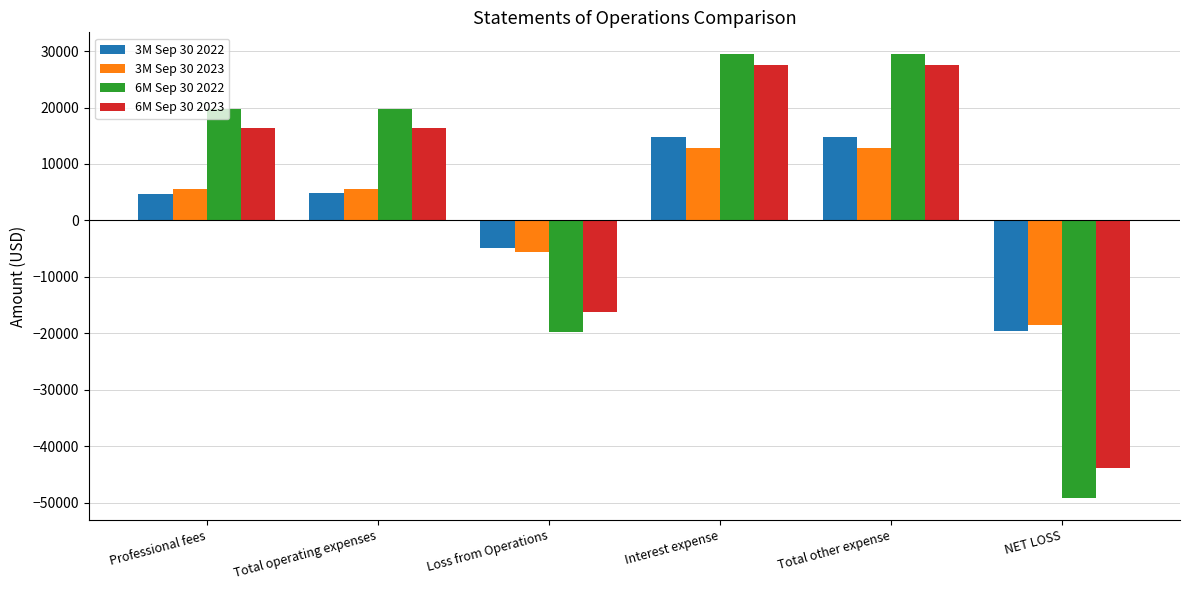

What is the value of the 6M Sep 30 2023 bar at the 2nd from the left?

16290